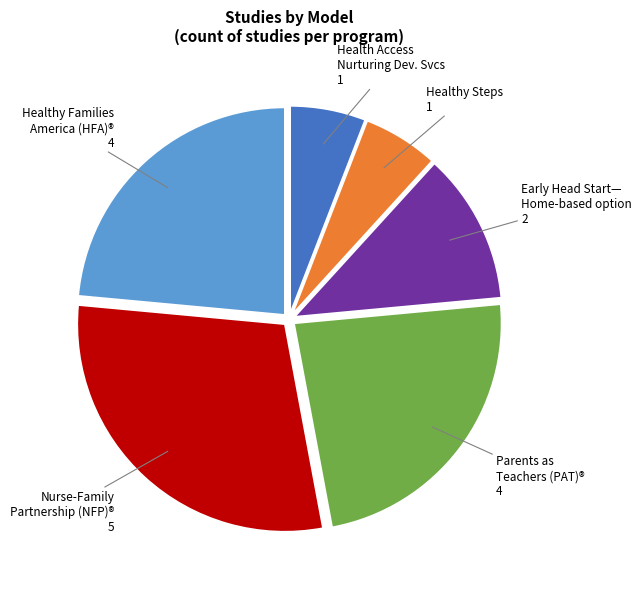

Count the number of slices in the pie.

6